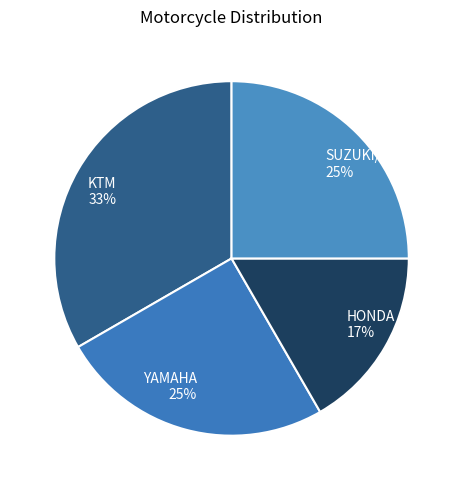

To the nearest percent, what is the average slice percentage?

25%